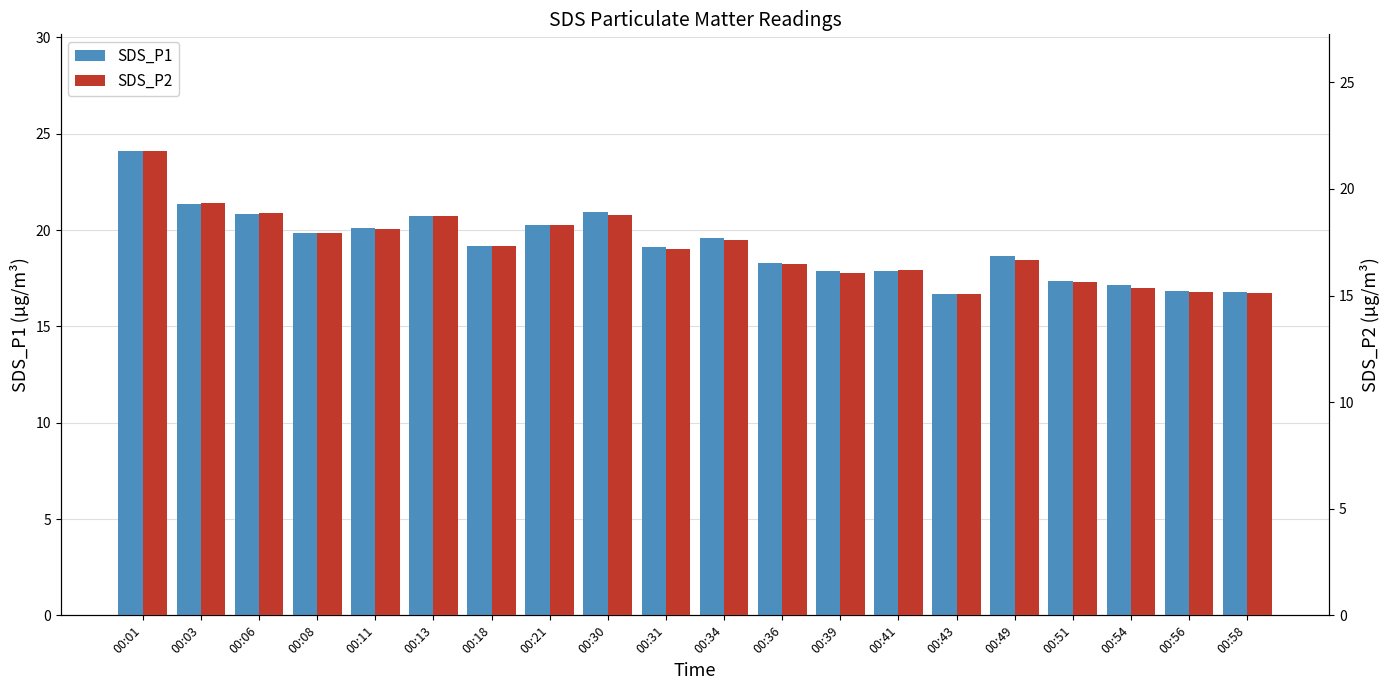

How many categories are shown in the chart?

20